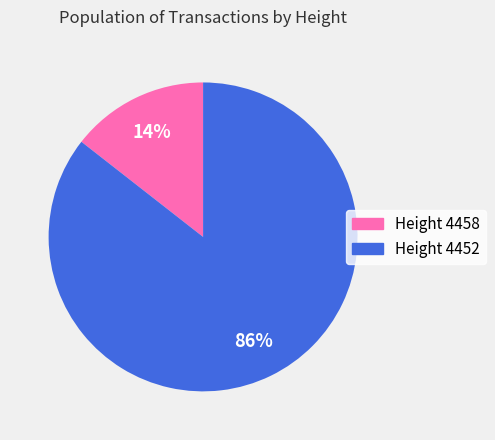

Is there a majority slice in this chart?

Yes